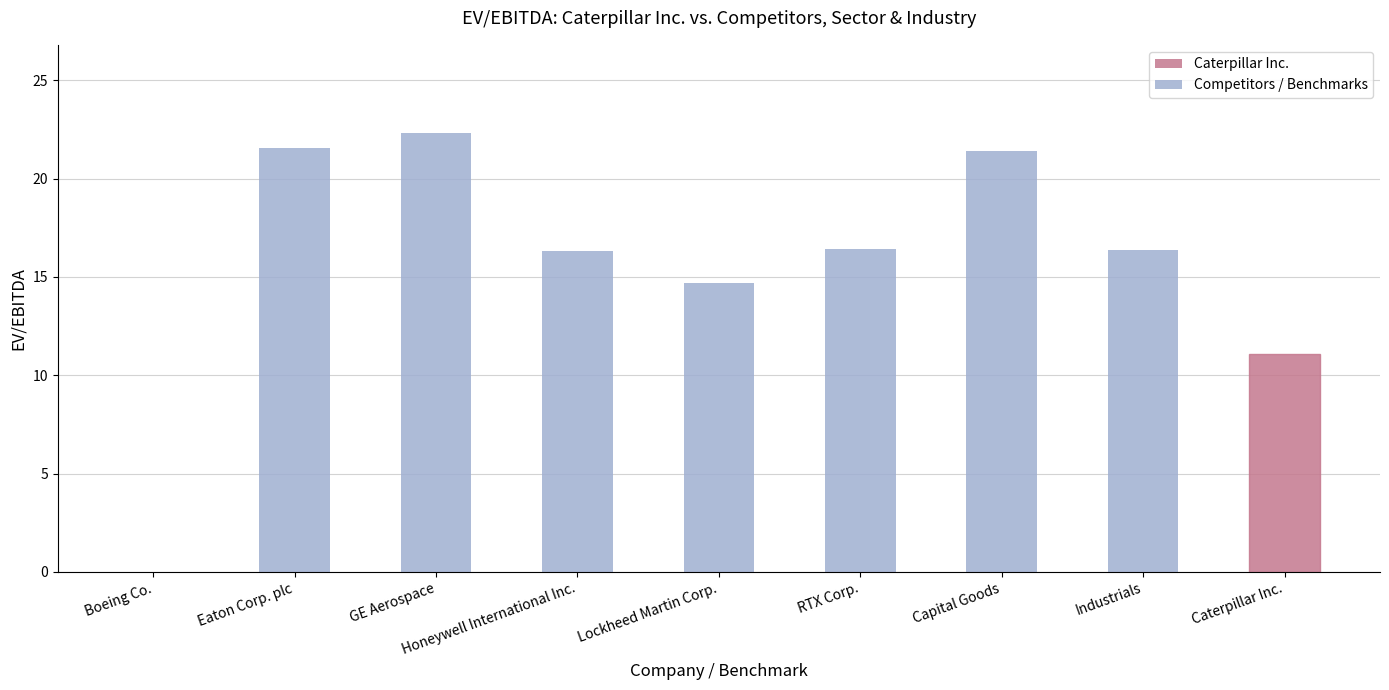

Where does the data first go above 16?

Eaton Corp. plc